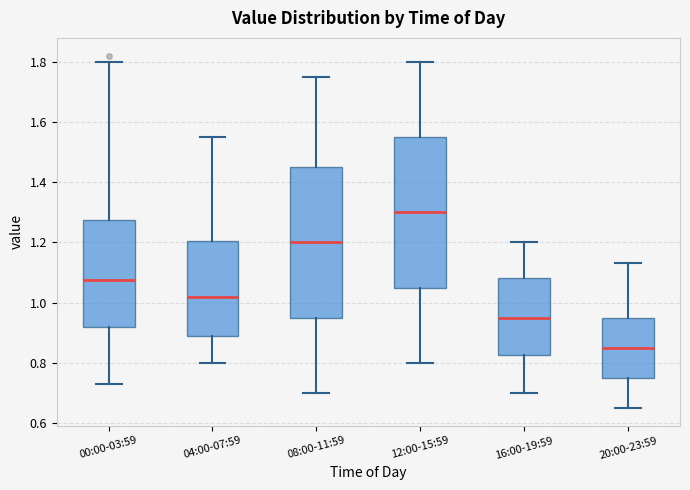

Reading left to right, transcribe this box plot: for each box, give where its median line is, the range the box spans, and where its two whiskers end, as read against the y-axis. The values are not printed on the chart, so give them approximately, as read against the axis.

00:00-03:59: median 1.08, box 0.92 to 1.28, whiskers 0.74 to 1.80
04:00-07:59: median 1.02, box 0.88 to 1.20, whiskers 0.80 to 1.56
08:00-11:59: median 1.20, box 0.96 to 1.46, whiskers 0.70 to 1.76
12:00-15:59: median 1.30, box 1.06 to 1.56, whiskers 0.80 to 1.80
16:00-19:59: median 0.96, box 0.82 to 1.08, whiskers 0.70 to 1.20
20:00-23:59: median 0.86, box 0.76 to 0.96, whiskers 0.66 to 1.14